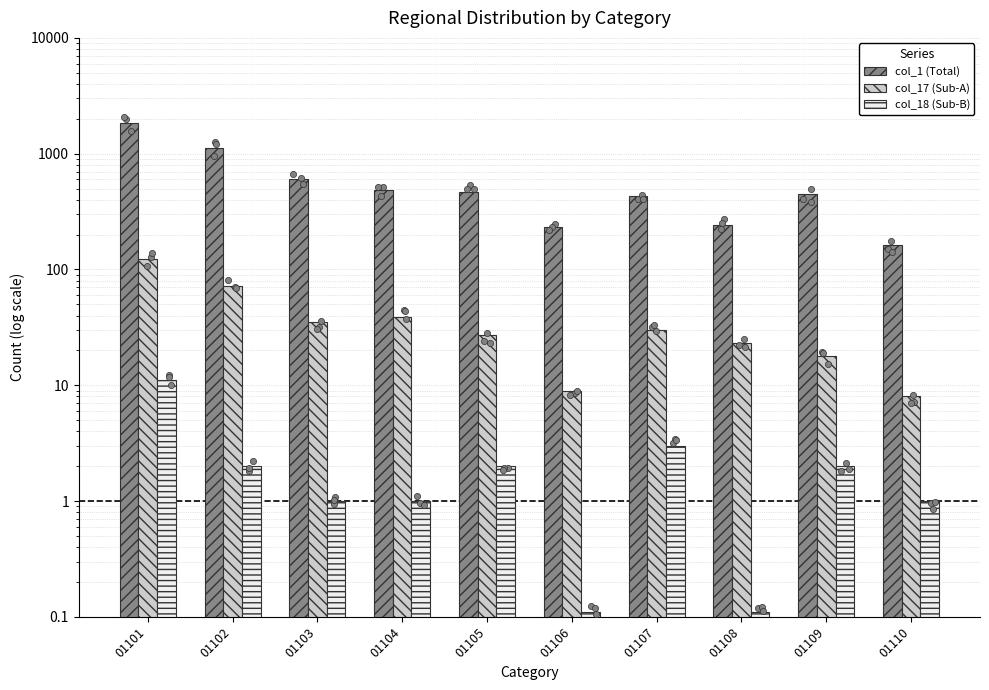

What are all the series names shown in the legend?

col_1 (Total), col_17 (Sub-A), col_18 (Sub-B)